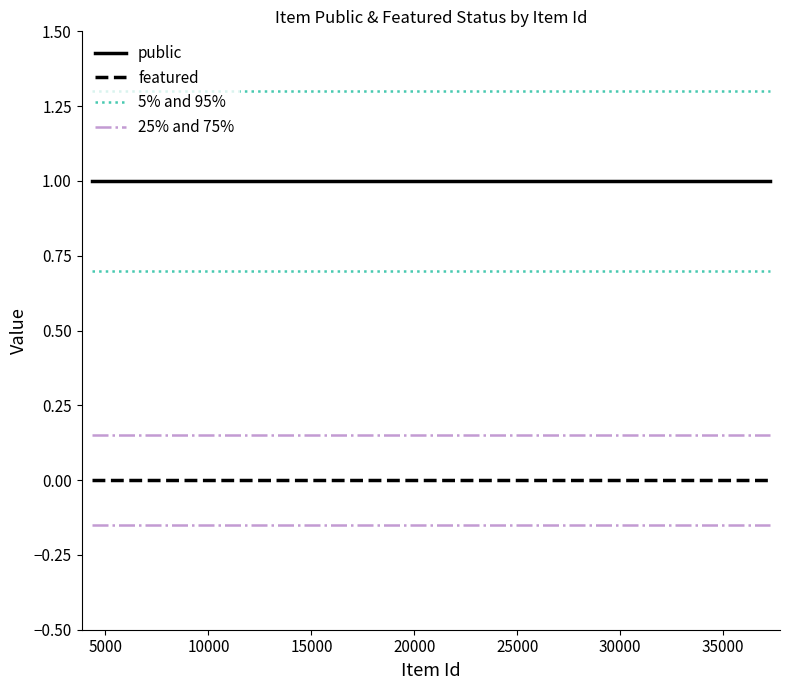

How many categories are shown in the chart?

3